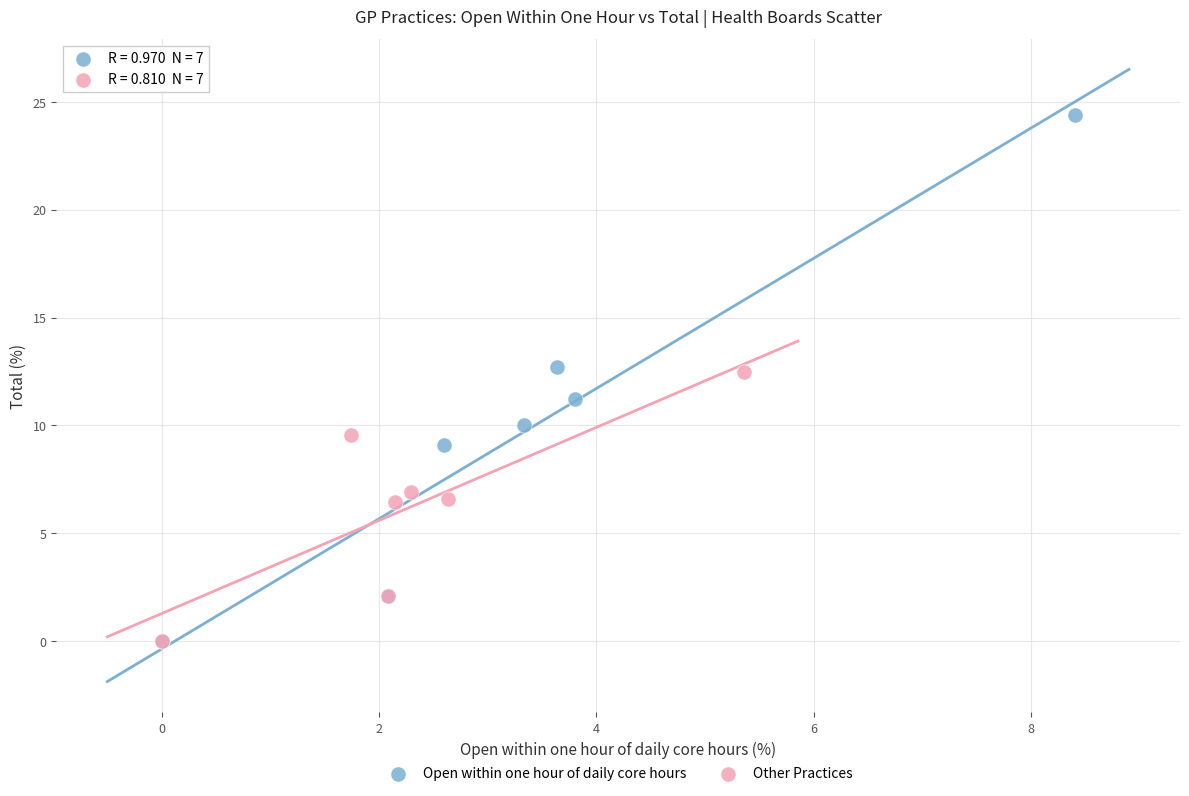

What are all the series names shown in the legend?

Open within one hour of daily core hours, Other Practices